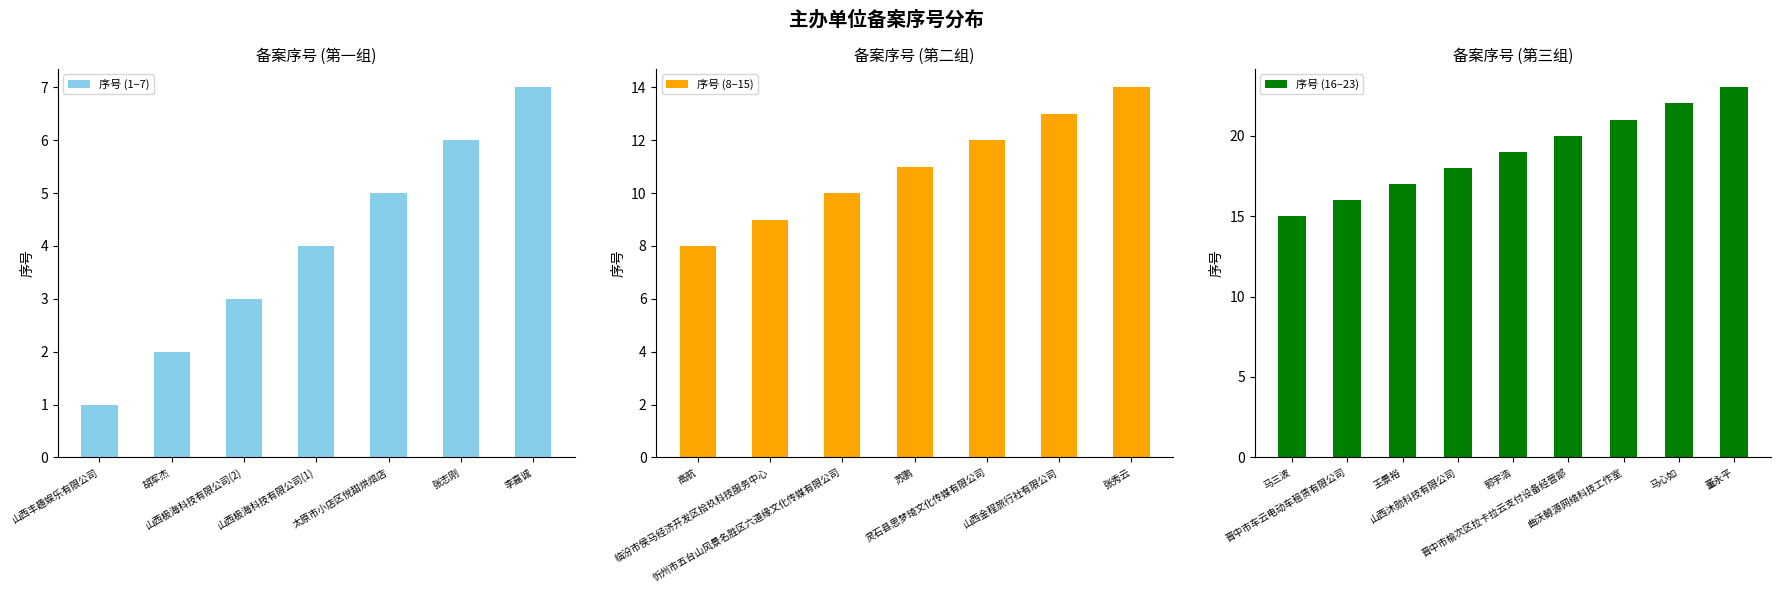

What is the approximate value at 董永平?

23